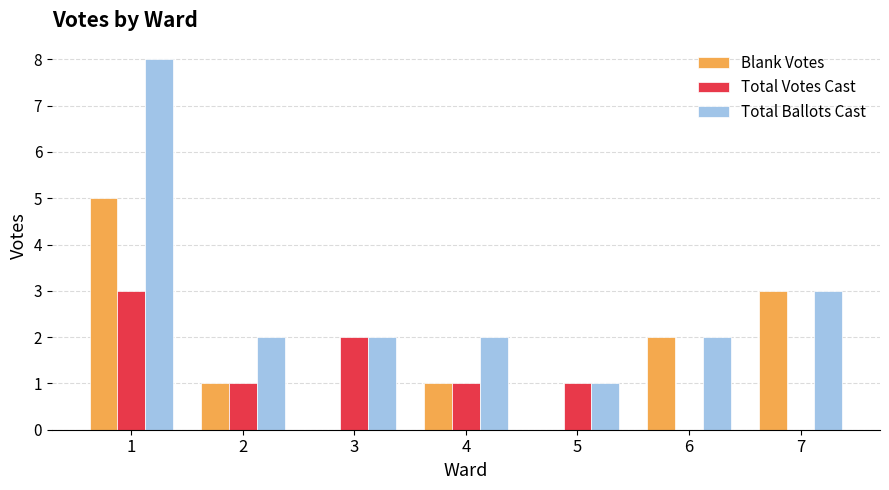

Which category has the highest value in the Blank Votes series?

1